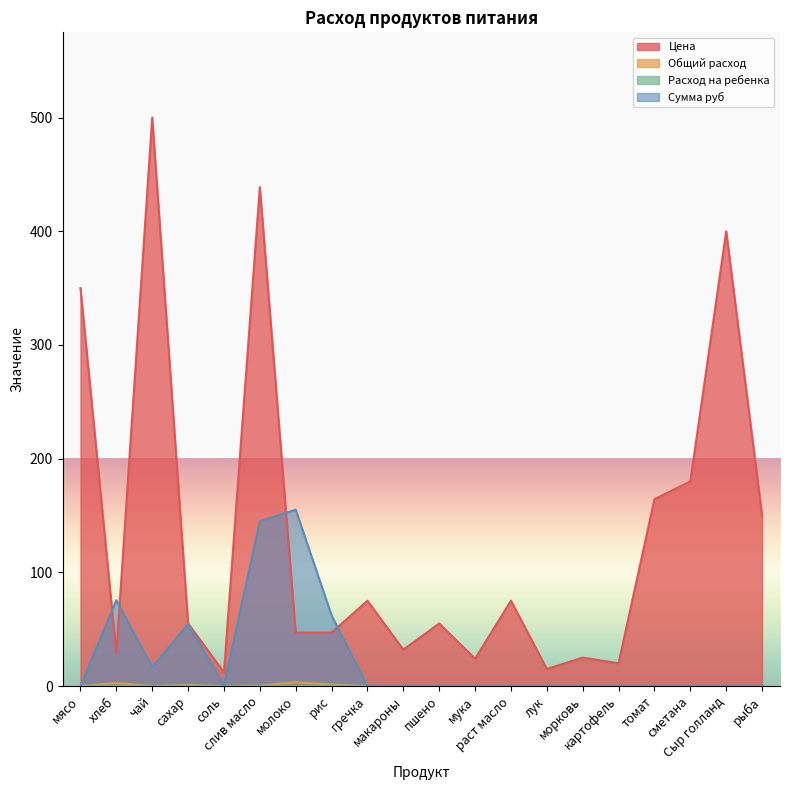

What is the label of the 13th point from the left?

раст масло